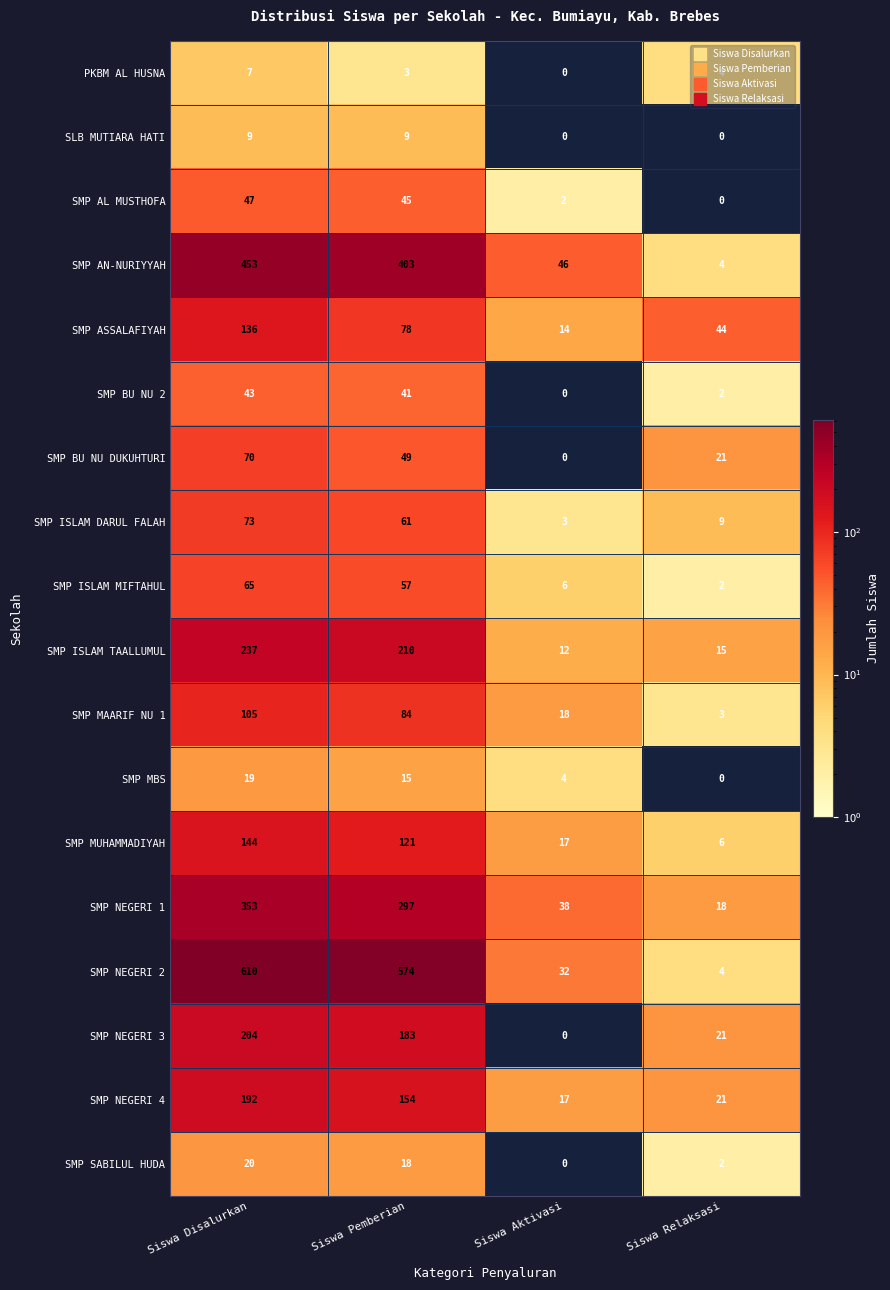

Is it true that SMP AL MUSTHOFA equals -18 at Siswa Relaksasi?

False